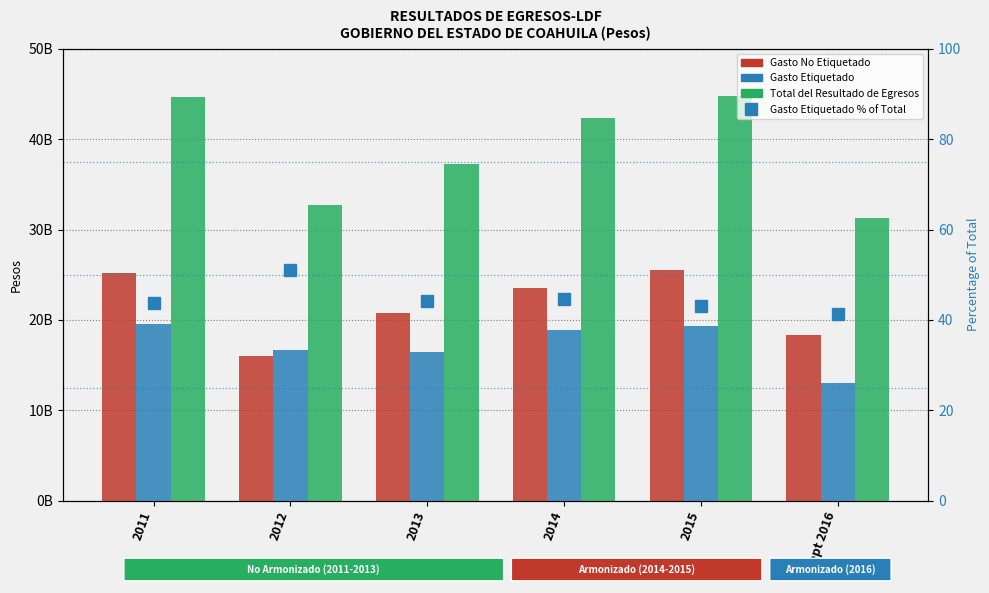

Is the value of Gasto Etiquetado % of Total at 2011 greater than the value of Gasto No Etiquetado at 2015?

No